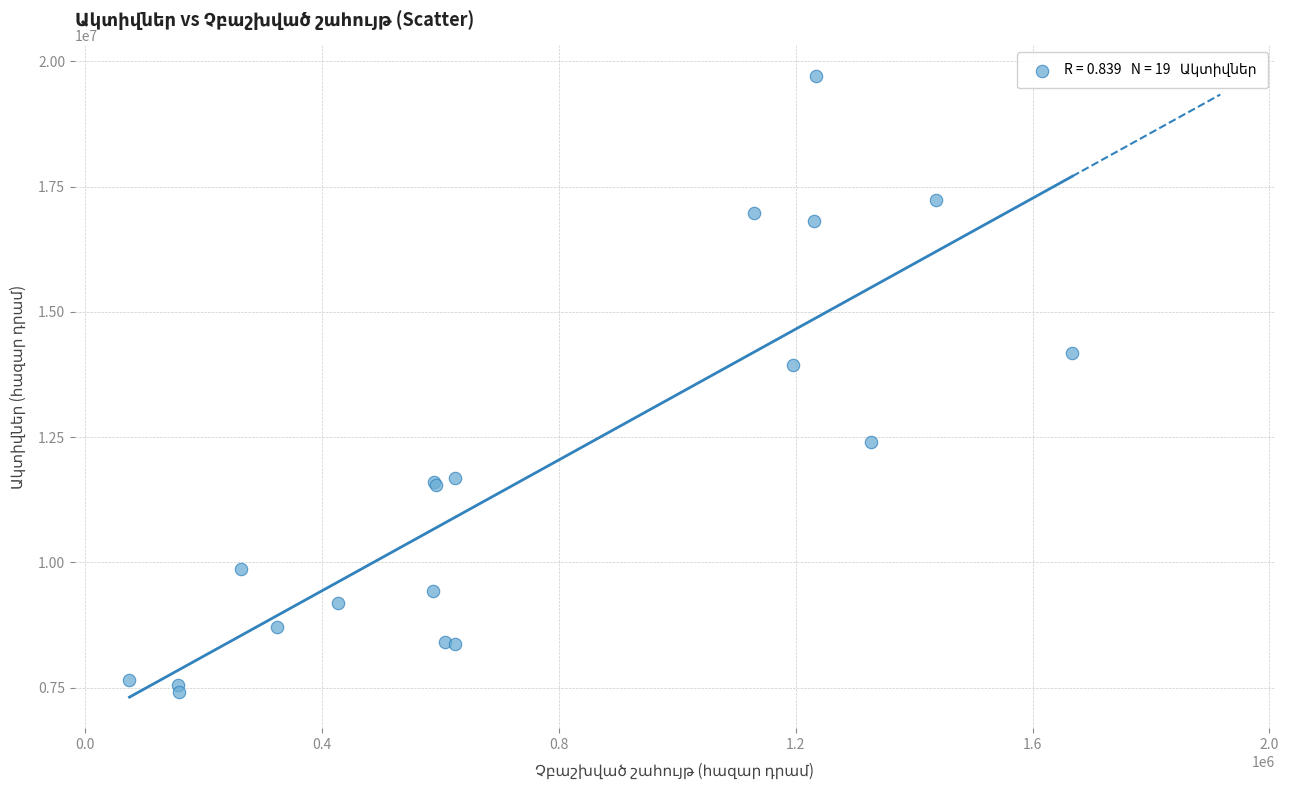

What Y value in the scatter plot is closest to 13553707?

13944757.5